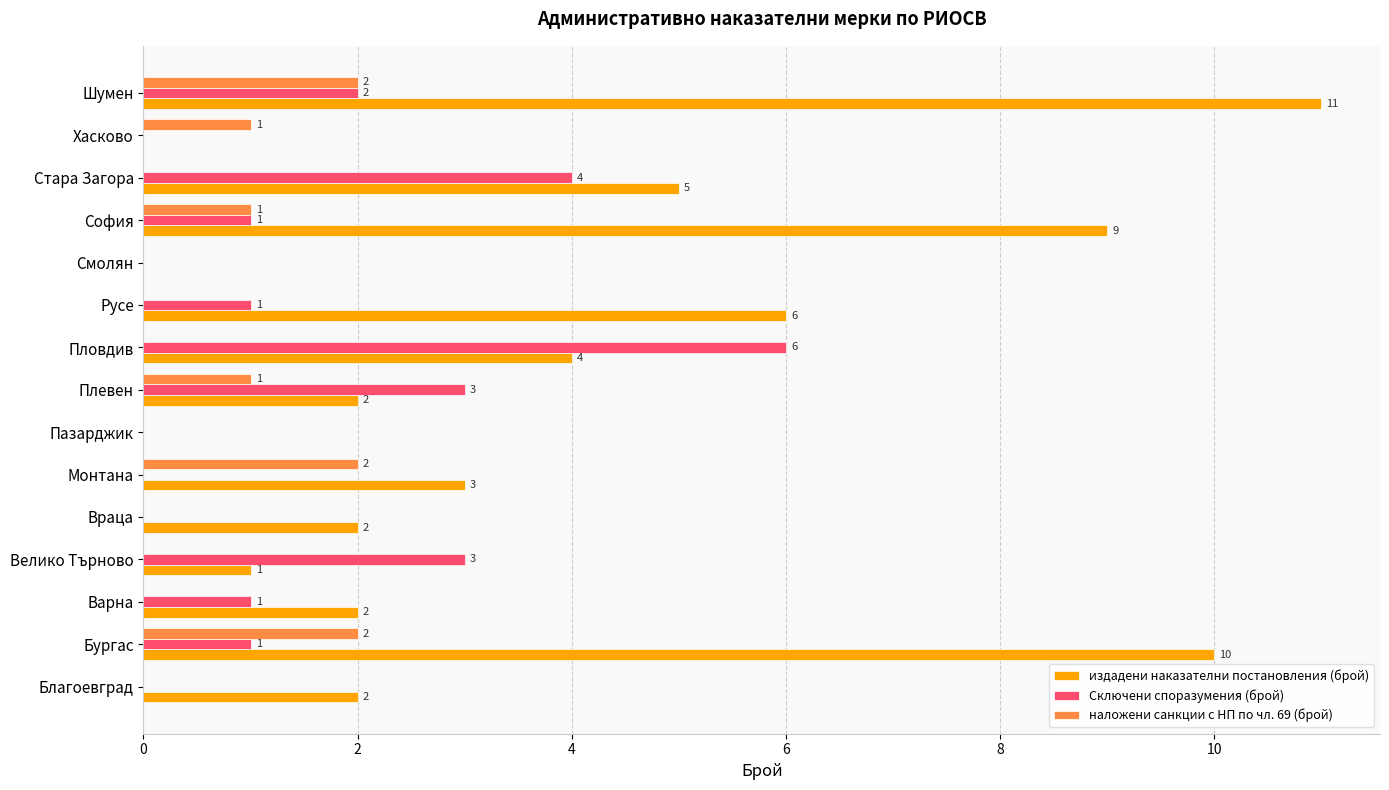

The value of наложени санкции с НП по чл. 69 (брой) at Русе is -1. True or false?

False